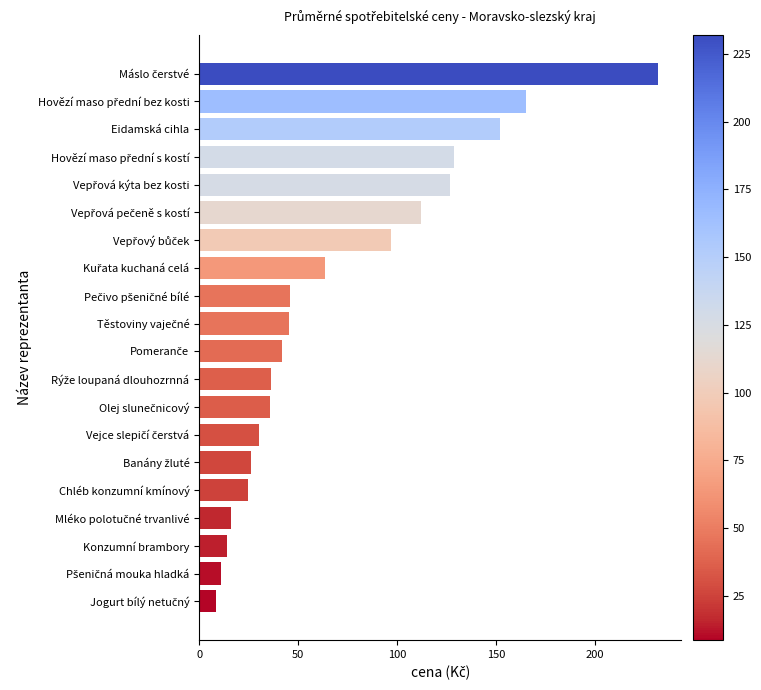

How many data points does each series have?

20